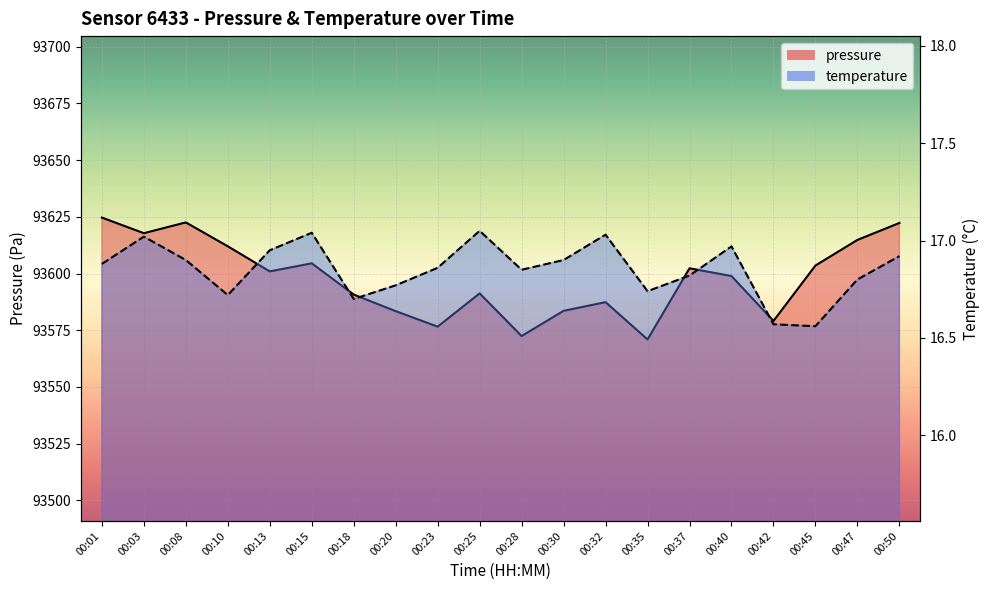

How many lines are shown in the chart?

2